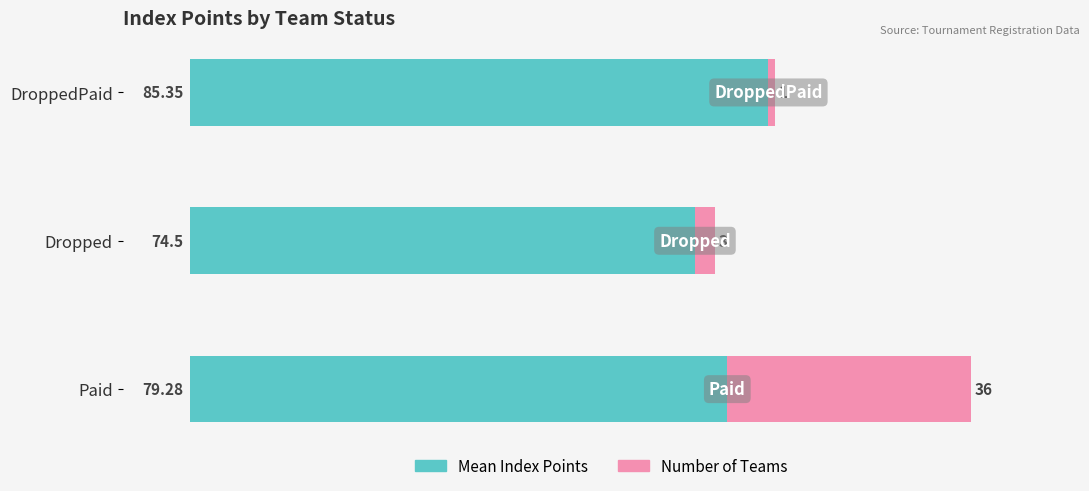

At which category is the sum across all series the highest?

Paid